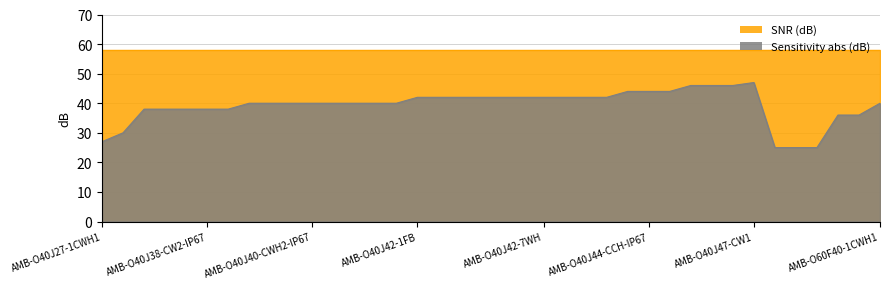

What is the value of the 34th point from the left?

25